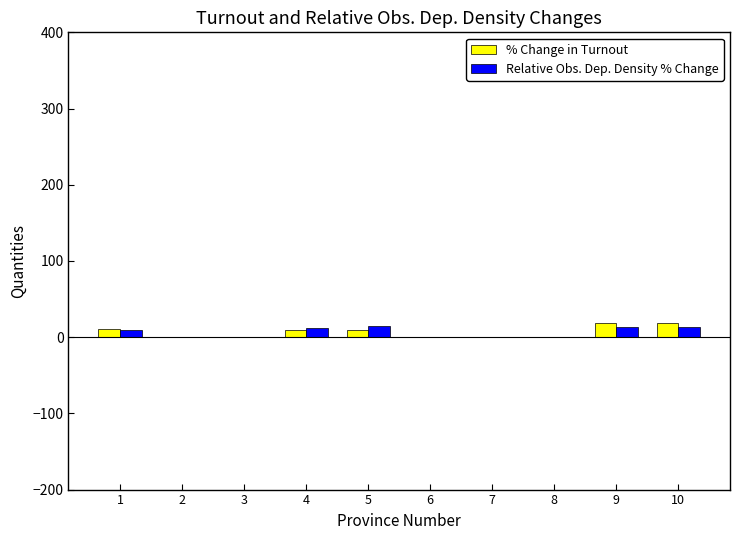

How many distinct data groups are displayed?

2